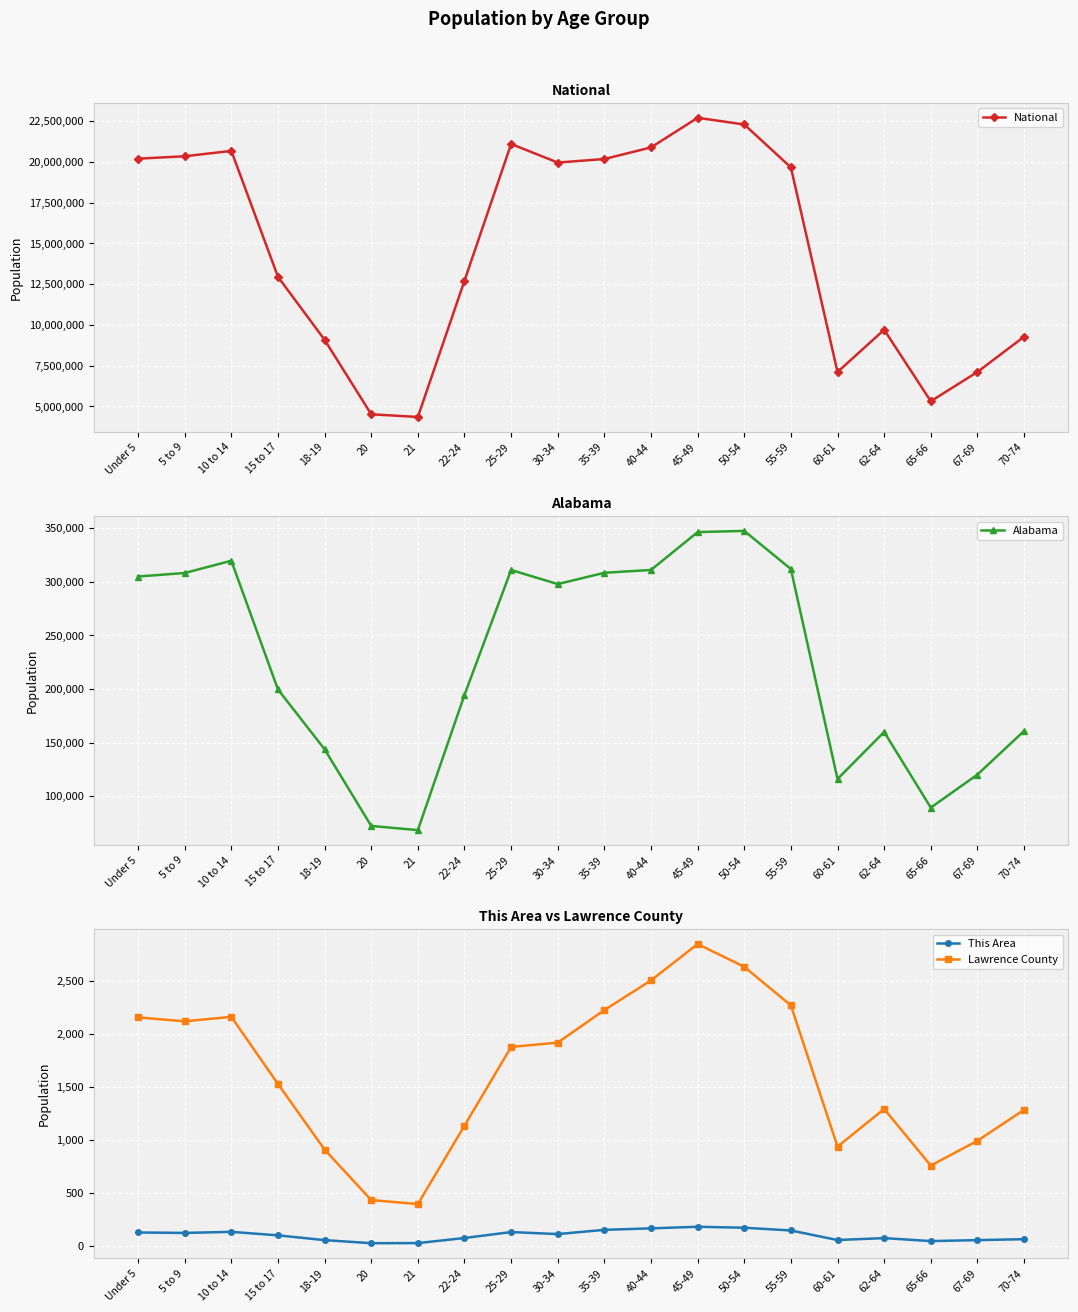

What is the average value of the Lawrence County series?

1619